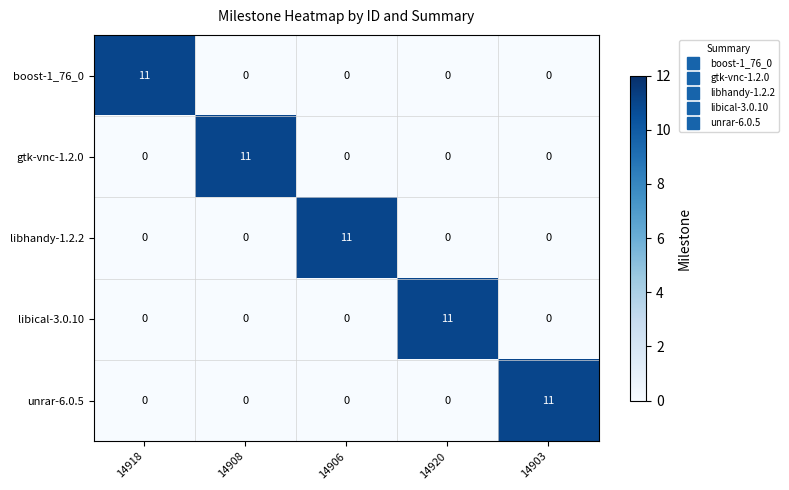

How many positive values does the libical-3.0.10 series have?

1